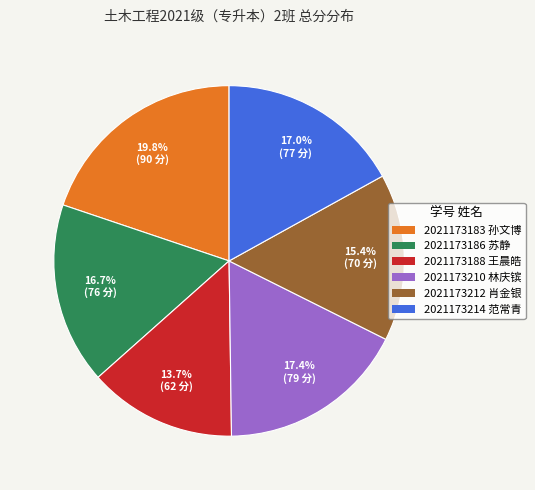

How many slices are in this pie chart?

6